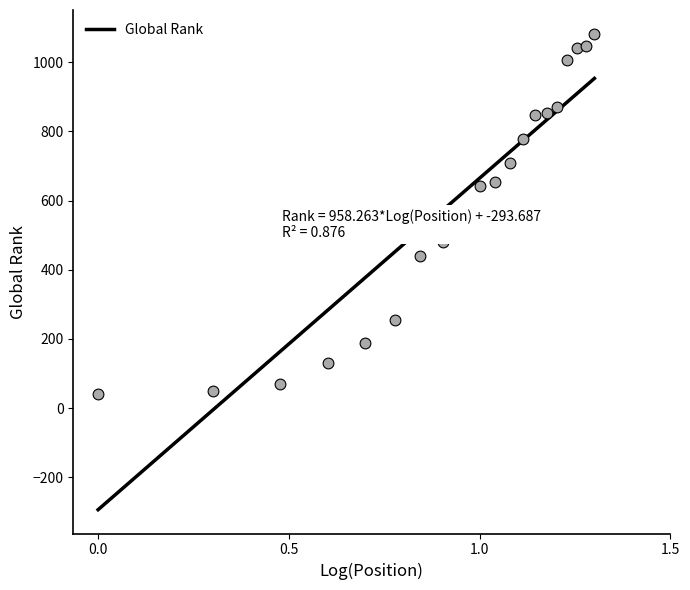

What is the ratio of the value at 16 to the value at 6?

3.4